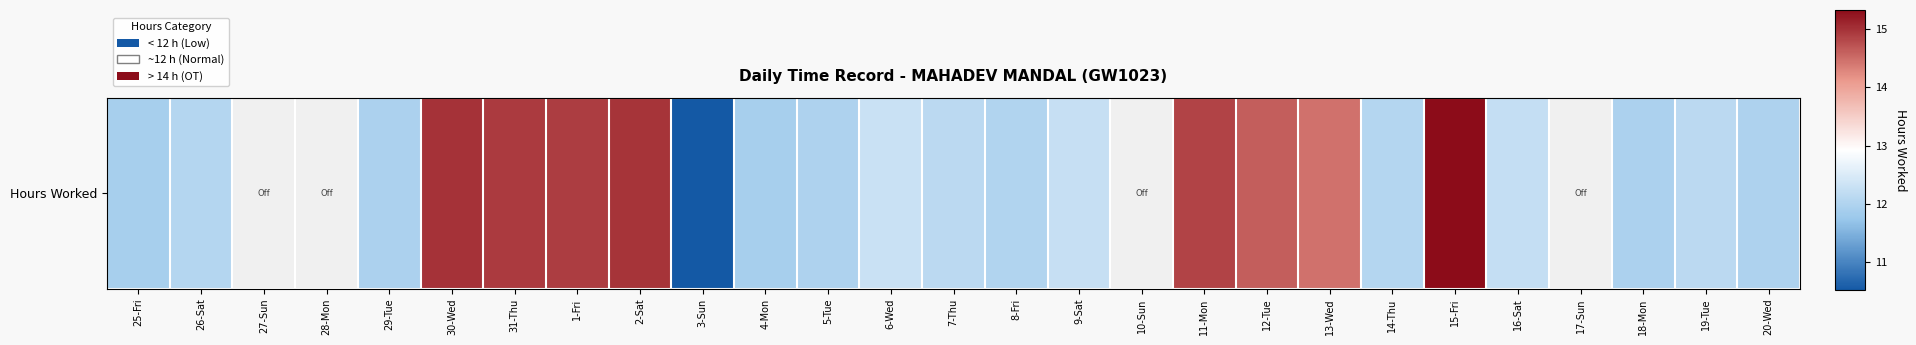

Approximately how many times larger is the value at 18-Mon compared to 19-Tue?

1.0